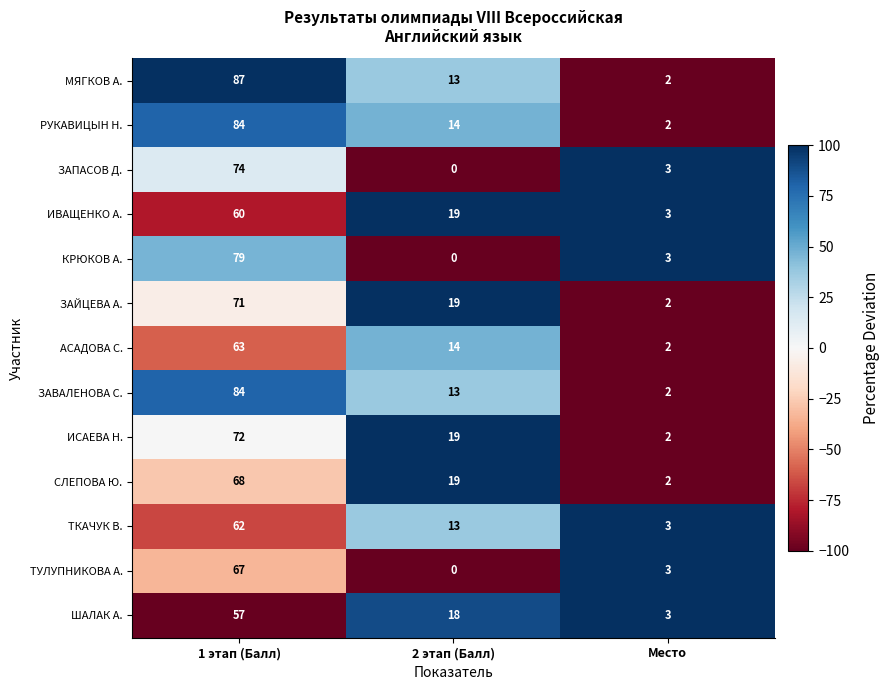

How many values in the ЗАПАСОВ Д. series are below 3?

1